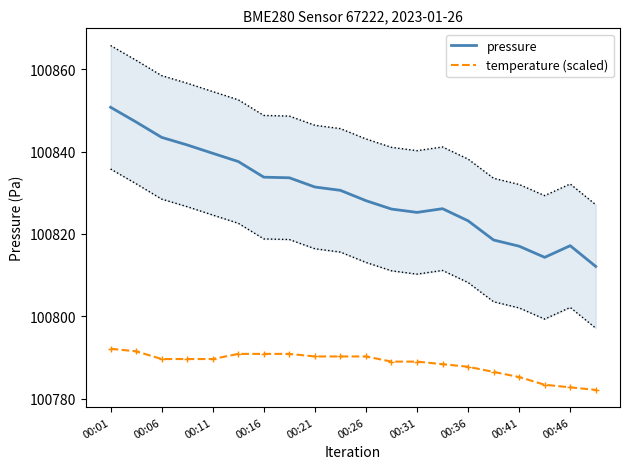

Is it true that temperature (scaled) equals 157462.9 at 00:16?

False